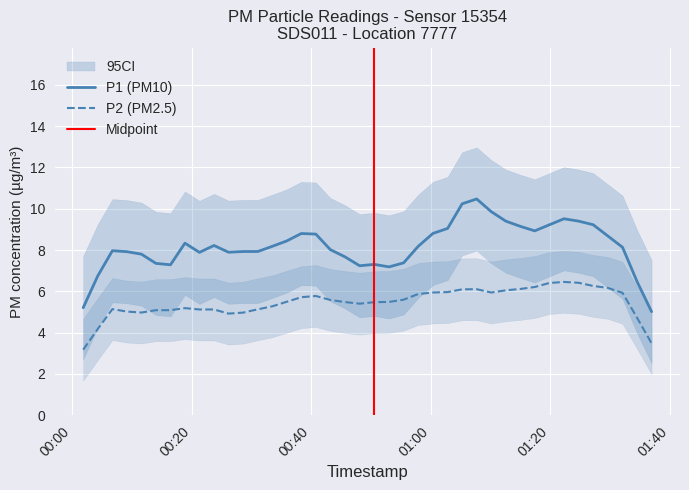

How many categories are shown in the chart?

40